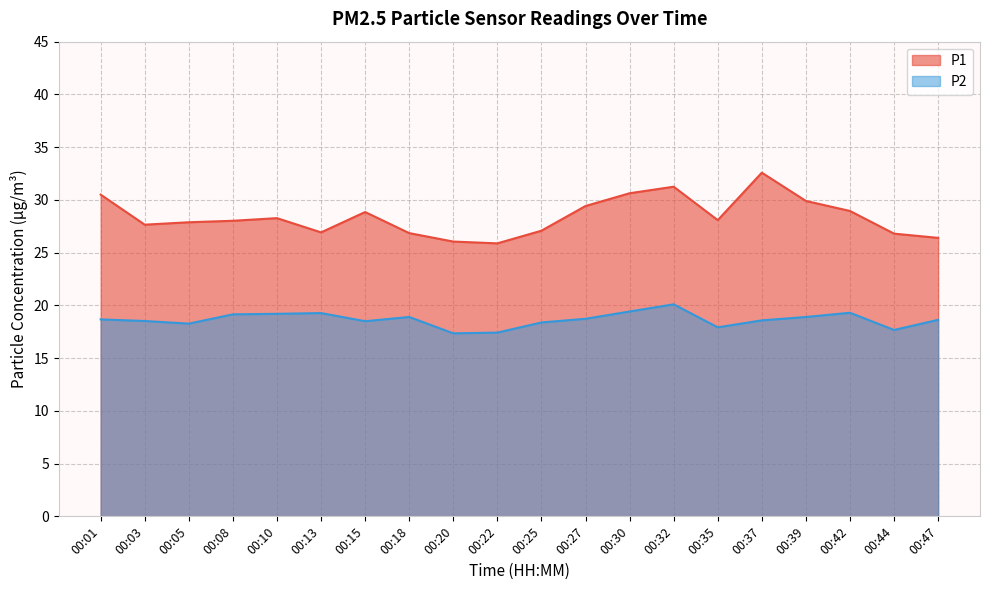

What is the maximum value for P2?

20.1